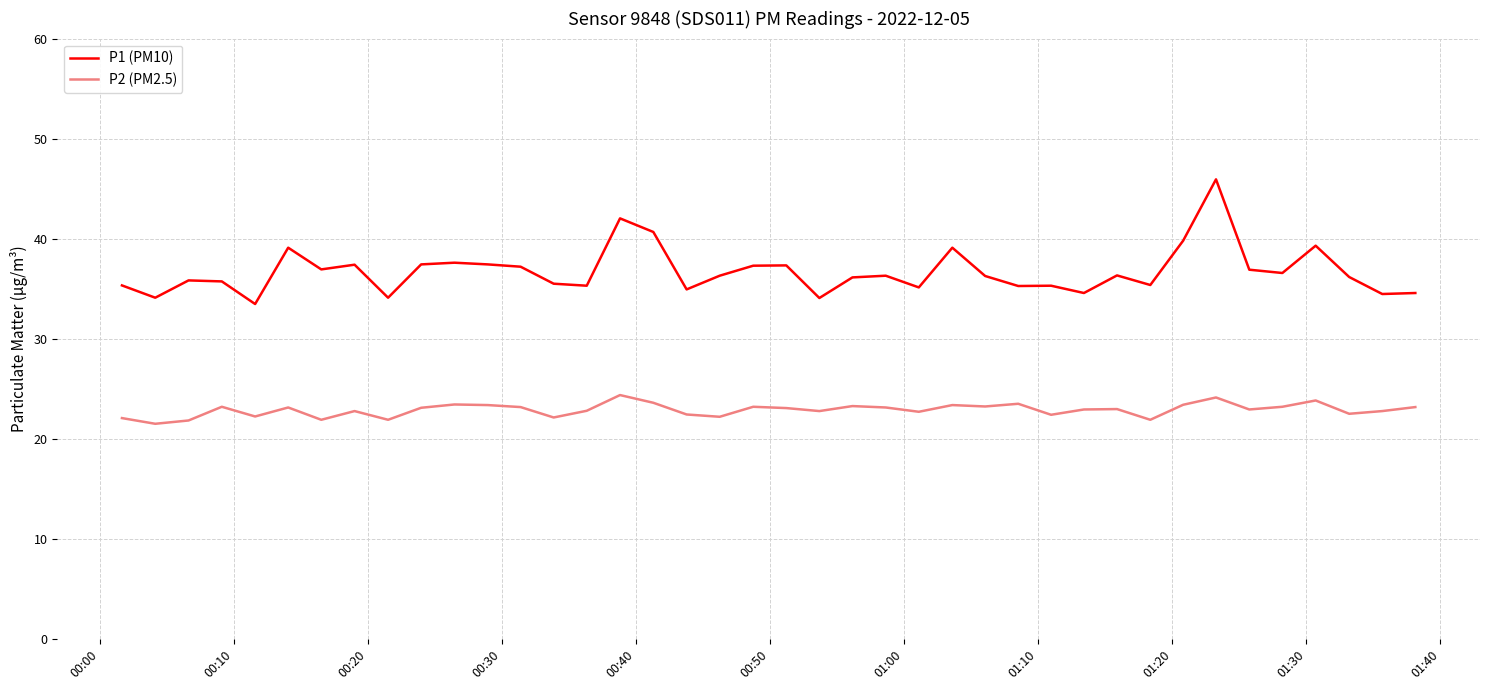

What is the greatest value displayed?

45.9